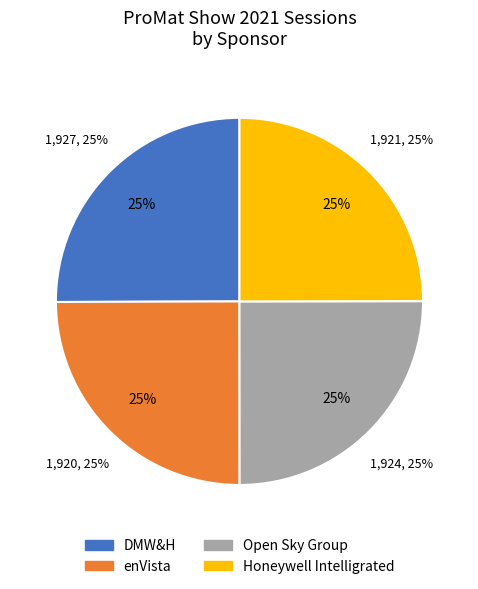

What is the change in value from DMW&H to Open Sky Group?

-3